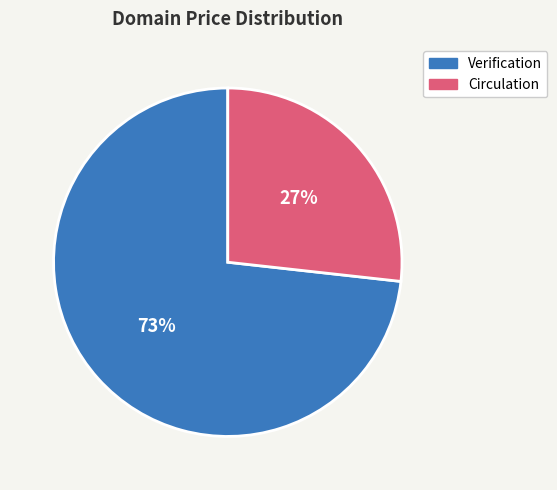

To the nearest percent, what is the difference between the largest and smallest slice percentages?

46%